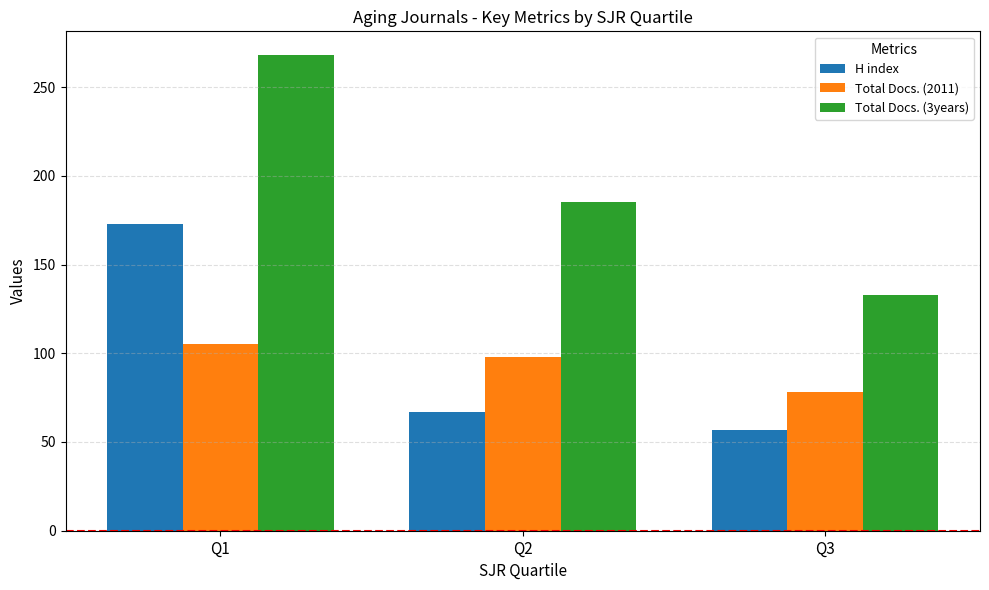

Reading right to left, list all the values displayed in this chart.

H index: 57	67	173
Total Docs. (2011): 78	98	105
Total Docs. (3years): 133	185	268